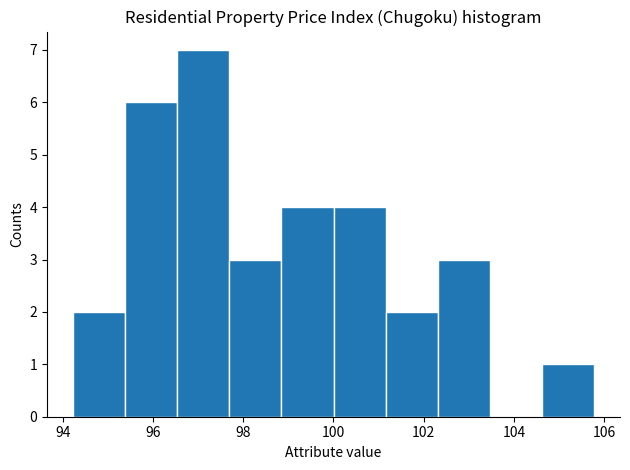

Reading left to right, transcribe this chart: for each bar, give the range it covers on the x-axis and its height. Neither the bar edges nor the heights are printed on the chart, so give them approximately, as read against the axes.

94.2 to 95.4: 2
95.4 to 96.6: 6
96.6 to 97.6: 7
97.6 to 98.8: 3
98.8 to 100.0: 4
100.0 to 101.2: 4
101.2 to 102.4: 2
102.4 to 103.4: 3
103.4 to 104.6: 0
104.6 to 105.8: 1